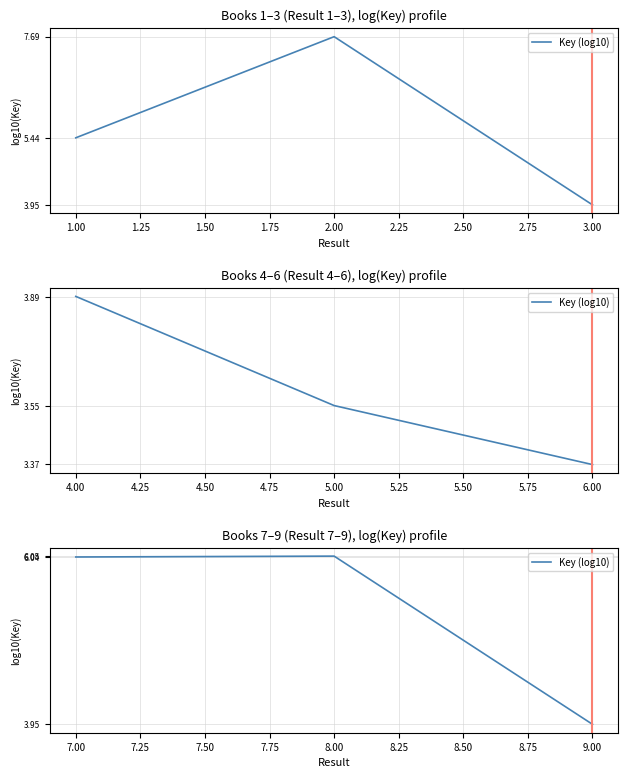

Is it true that the value at 9.00 is 1.4?

False